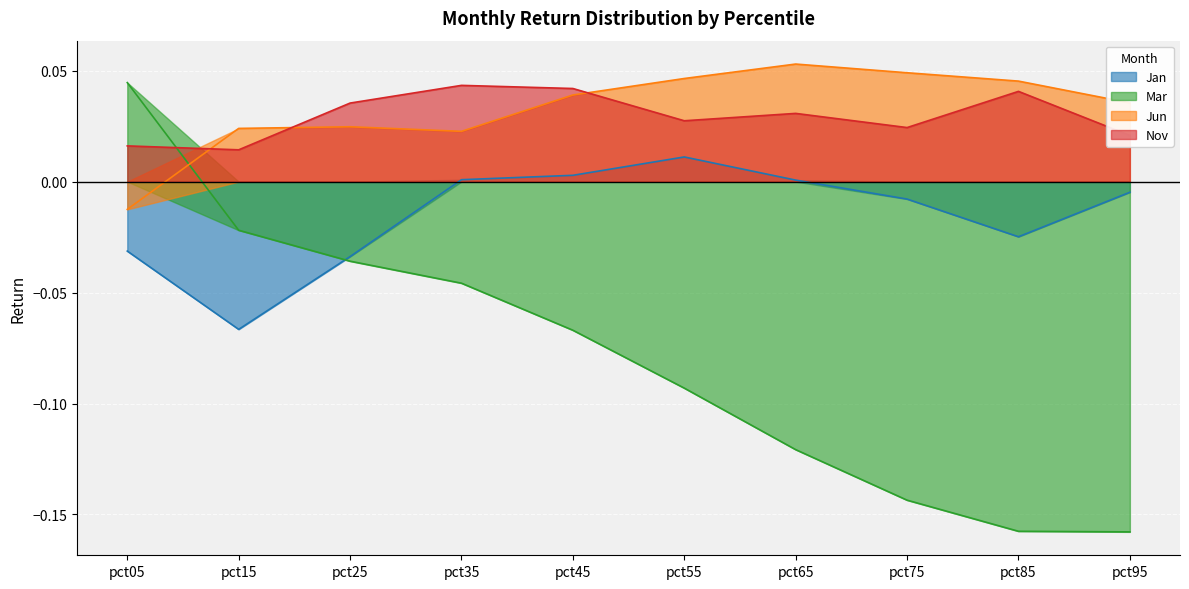

At which category does Jan reach its first local valley?

pct15